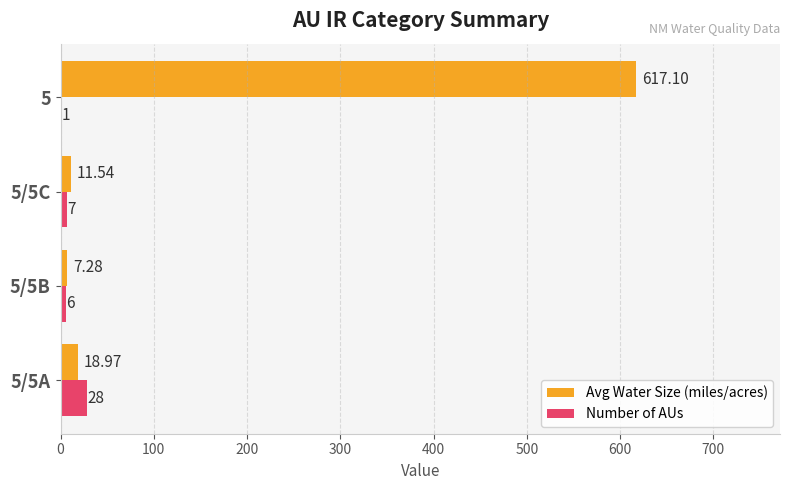

How many distinct data groups are displayed?

2